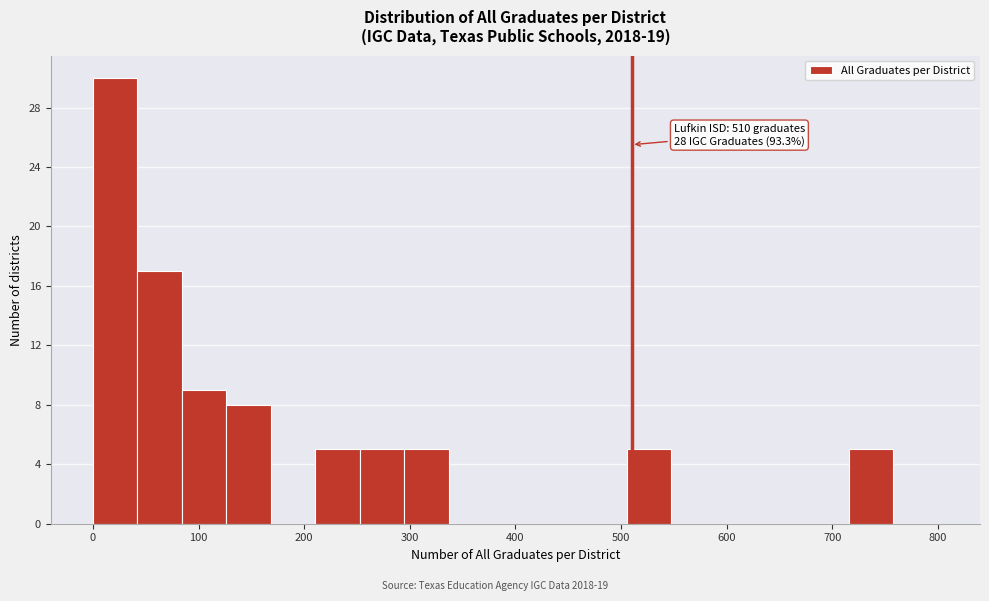

Over which range of the x-axis is the bar tallest?

0 to 40